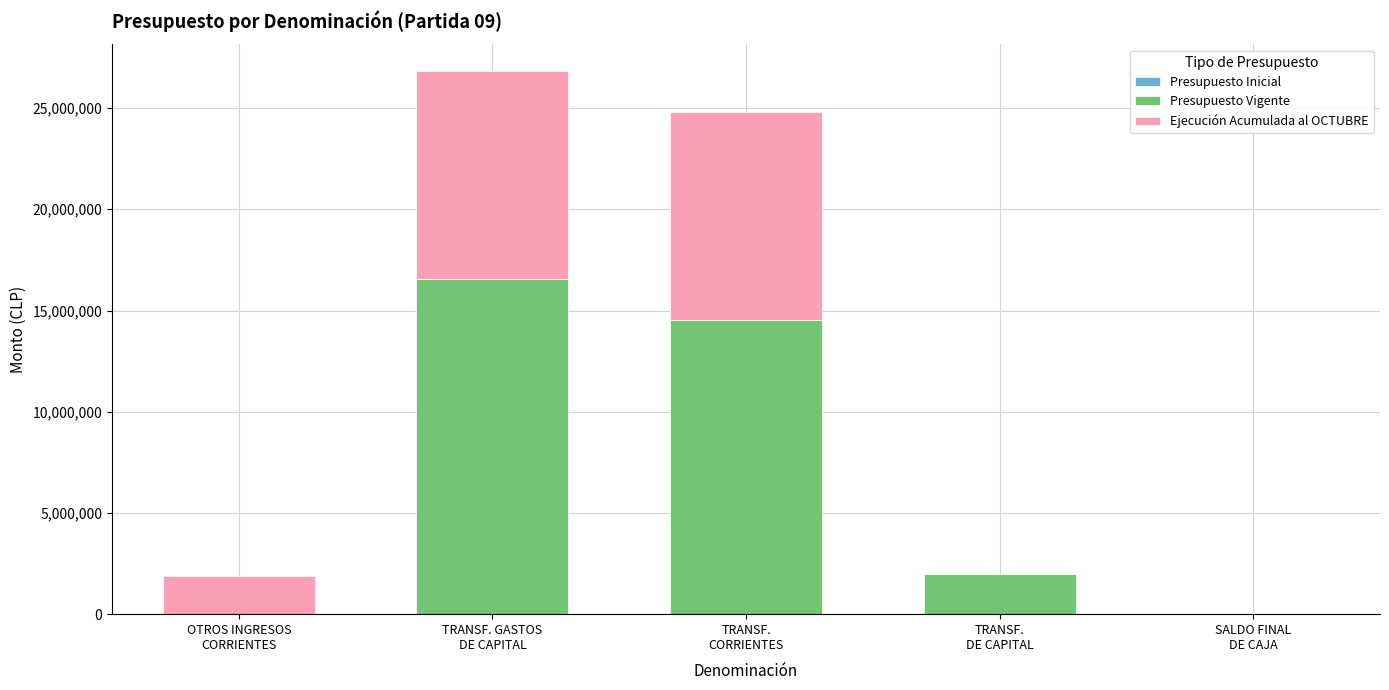

What is the maximum value for Presupuesto Vigente?

16534887